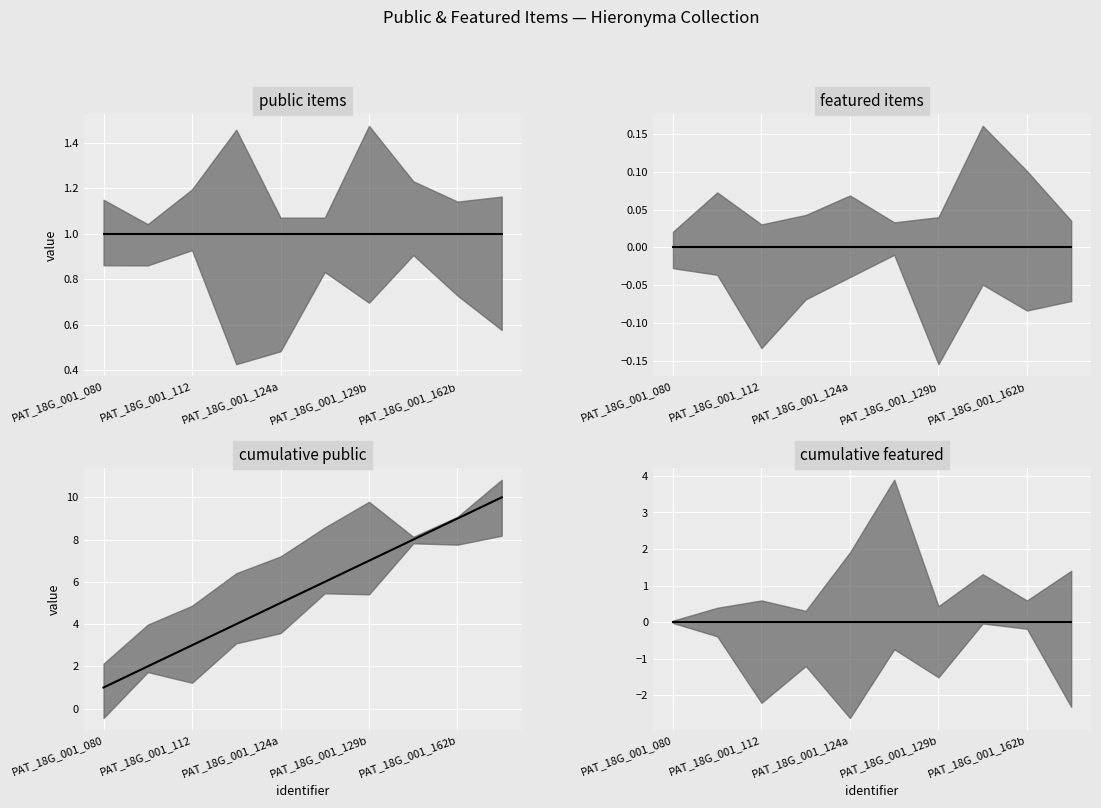

At how many categories does at least one series exceed 8?

2